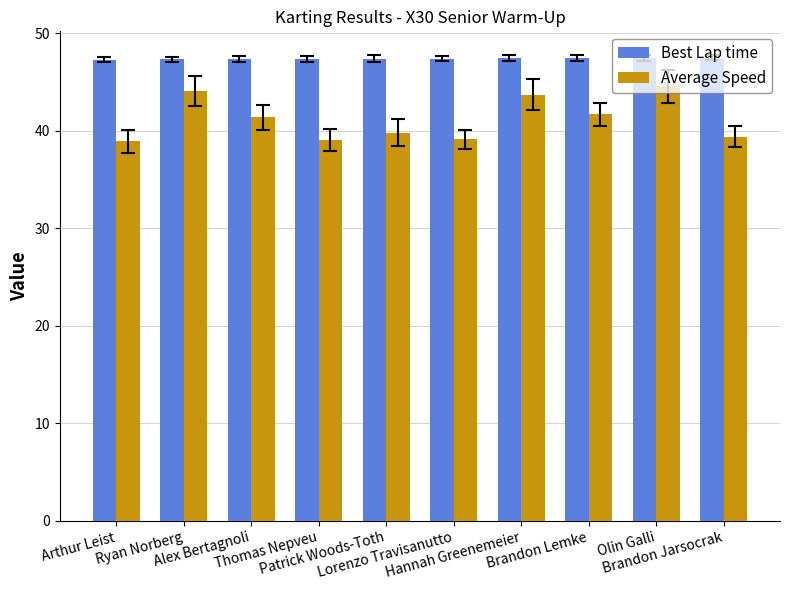

How many values in the Average Speed series exceed 41?

5